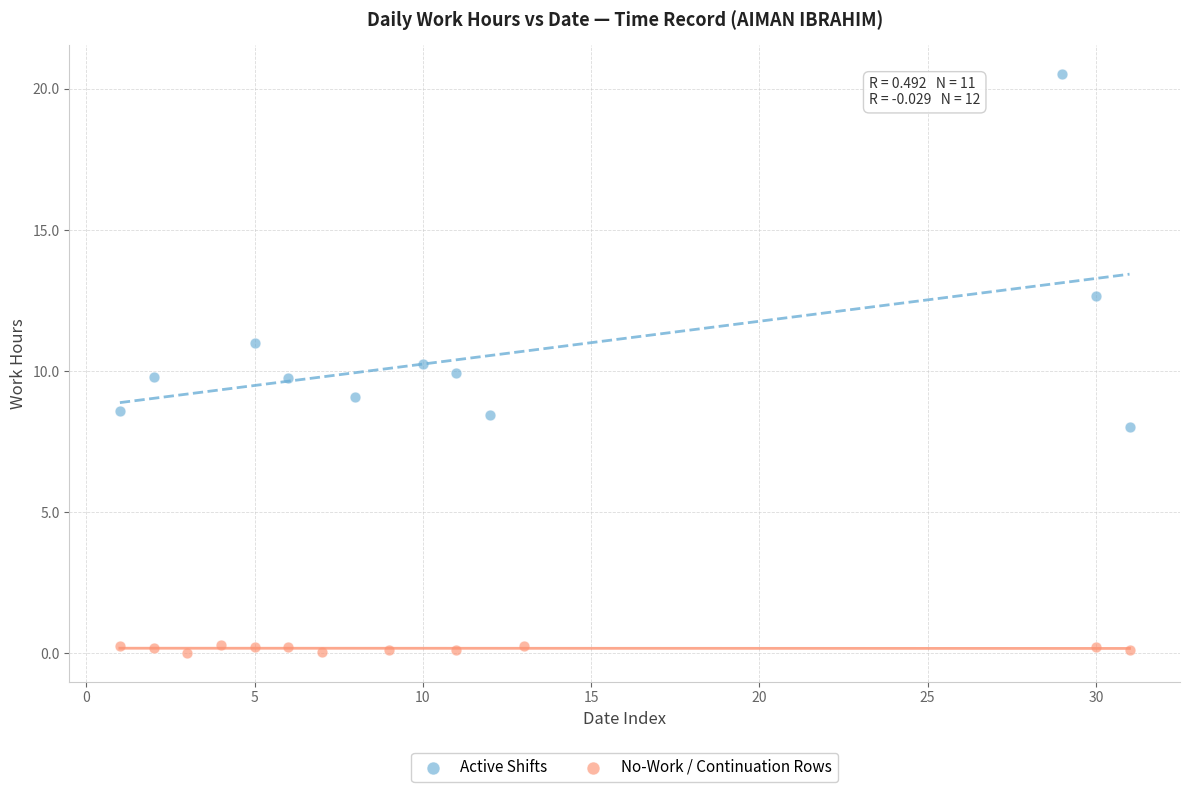

Which series contains the lowest Y value?

No-Work / Continuation Rows